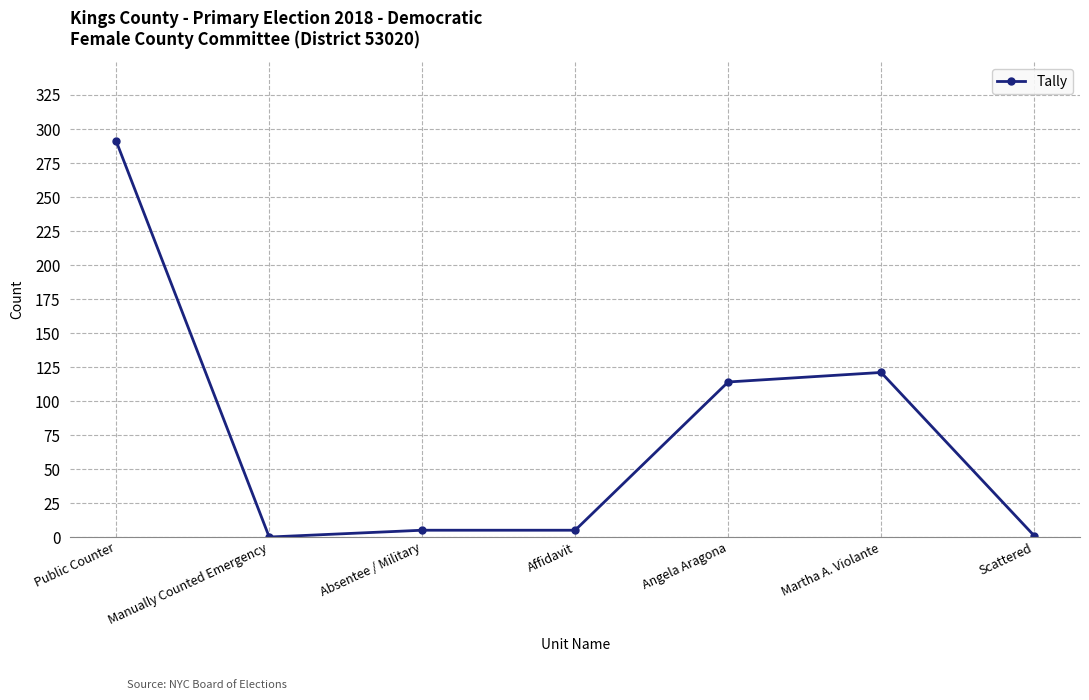

How many lines are shown in the chart?

1